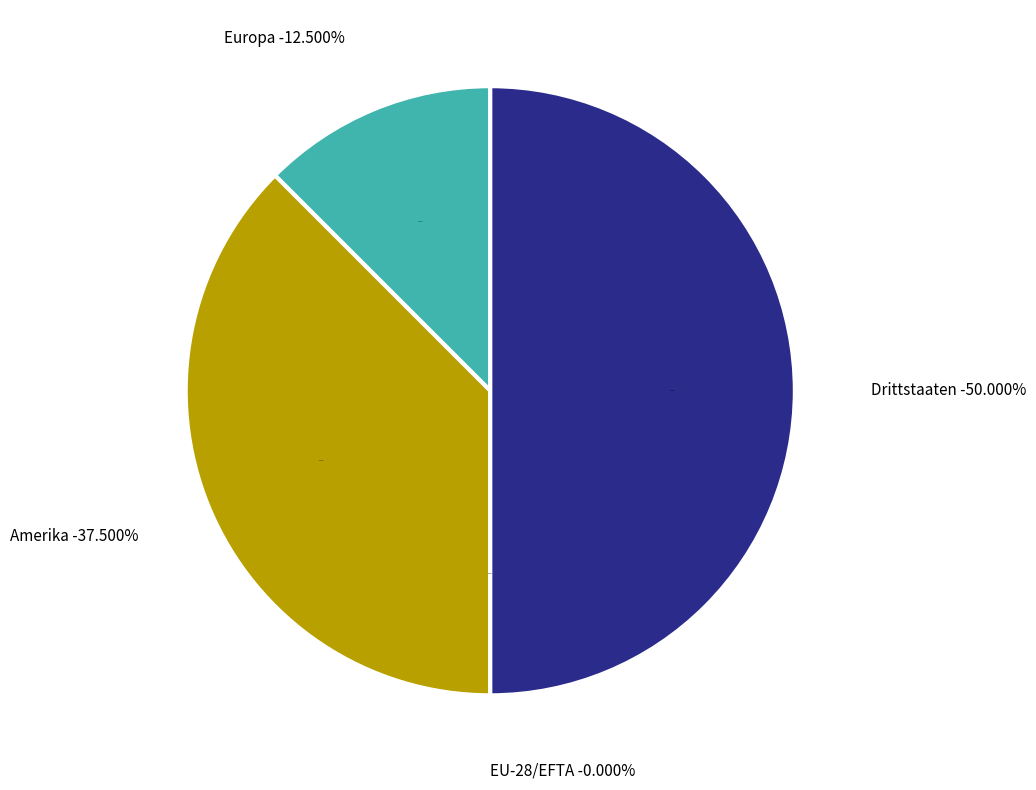

To the nearest percent, what is the average slice percentage?

25%